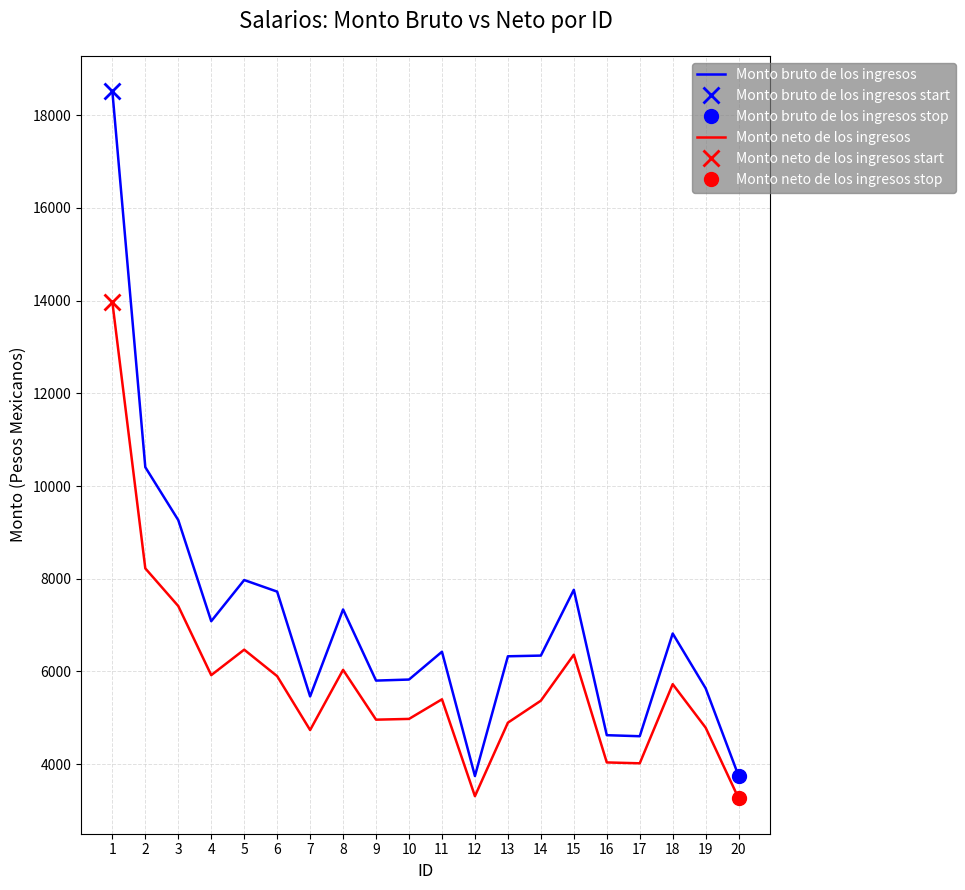

Is it true that Monto neto de los ingresos equals 11271.5 at 3?

False